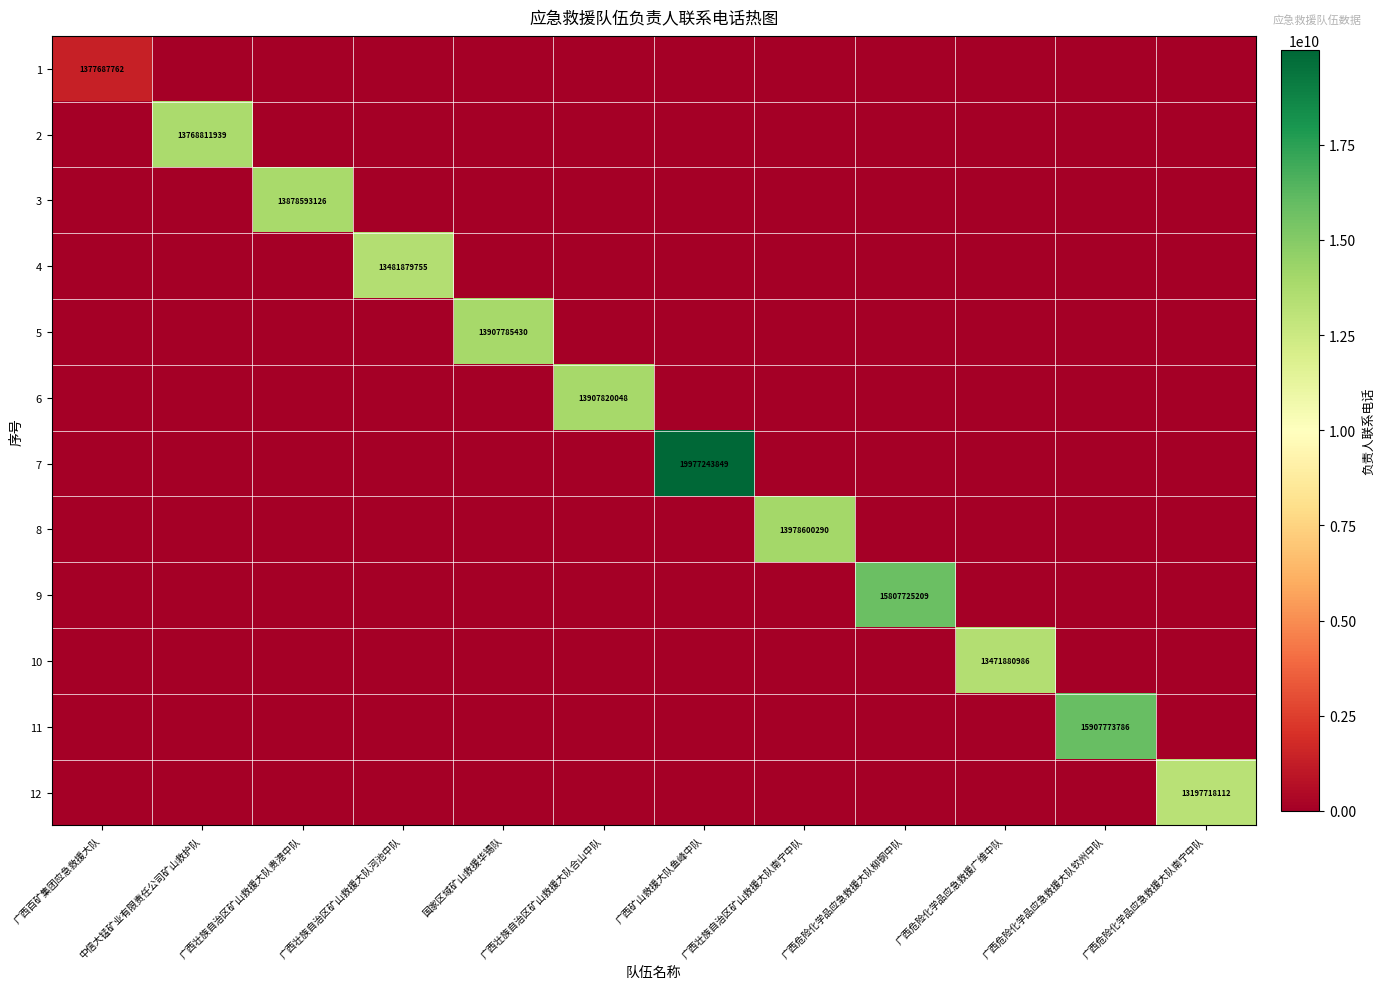

Is it true that 9 equals -9142036149 at 广西危险化学品应急救援大队南宁中队?

False